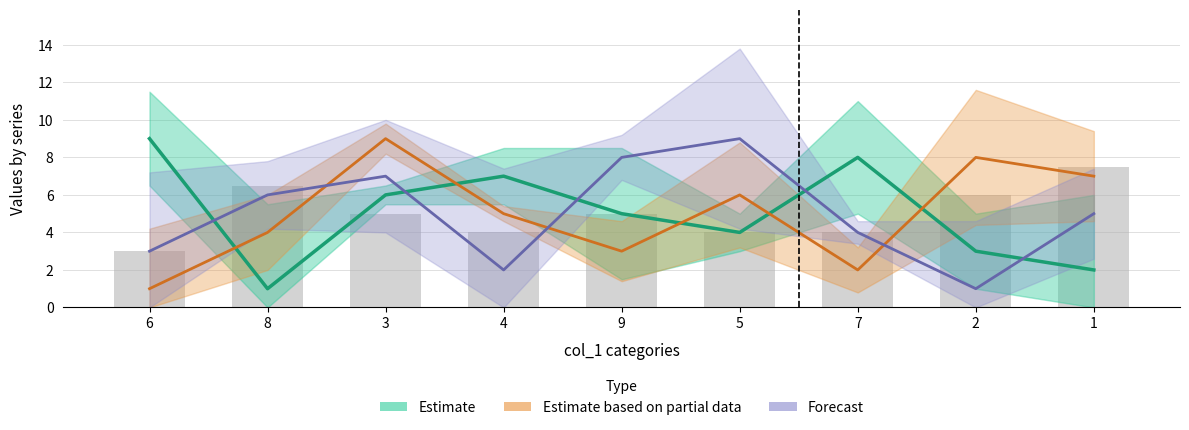

Is the value of Forecast at 3 greater than the value of Estimate based on partial data at 6?

Yes